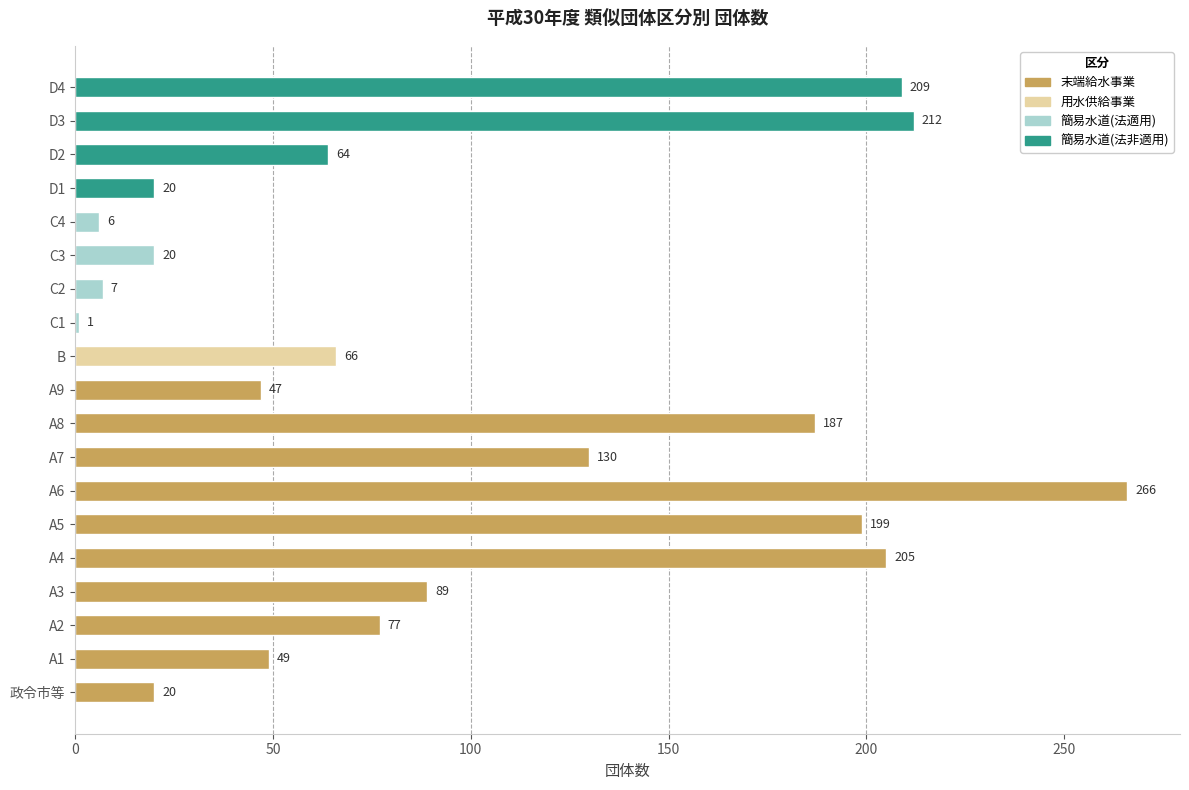

How many distinct data groups are displayed?

1